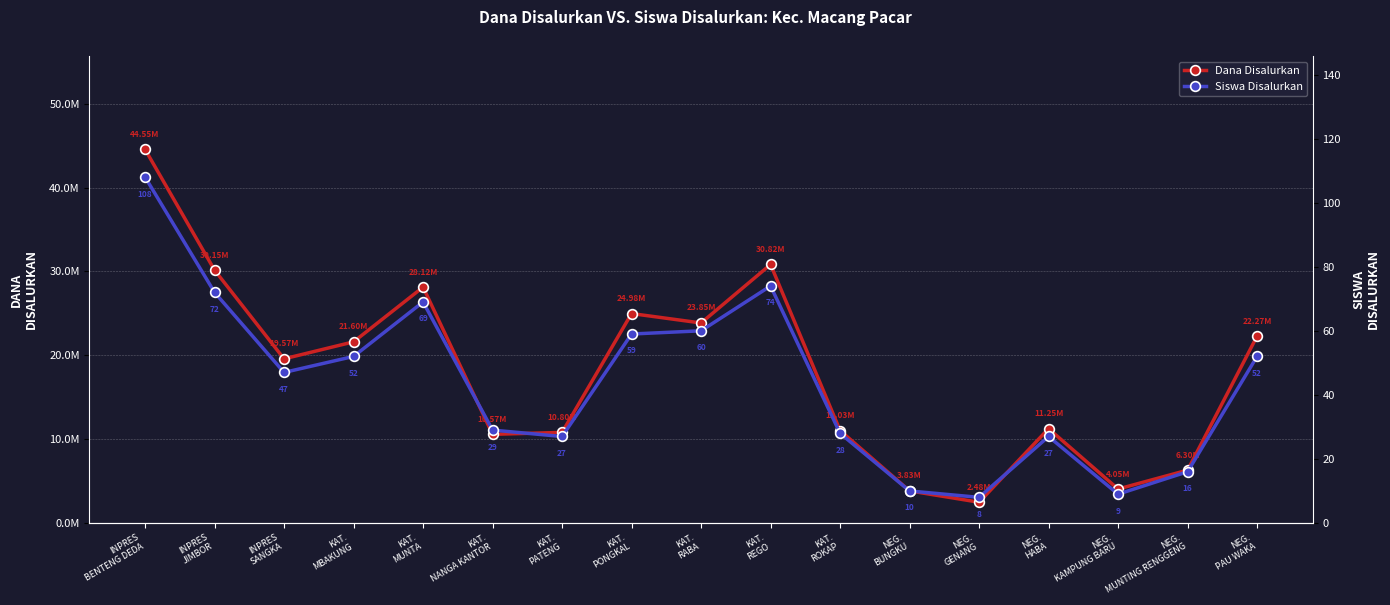

Is it true that Dana Disalurkan equals 23850000 at KAT.
RABA?

True